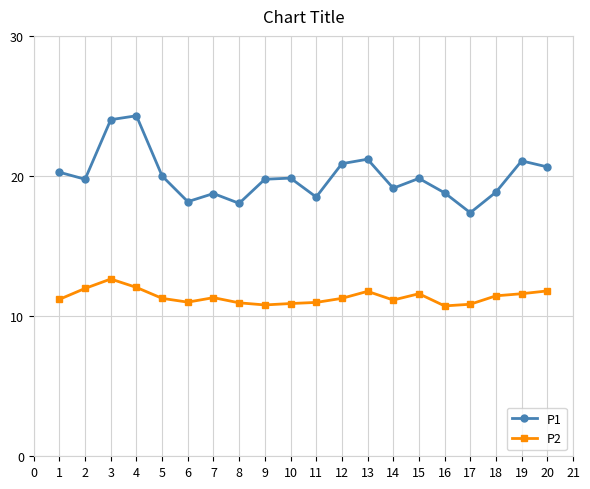

Is the value of P1 at 10 greater than the value of P2 at 4?

Yes